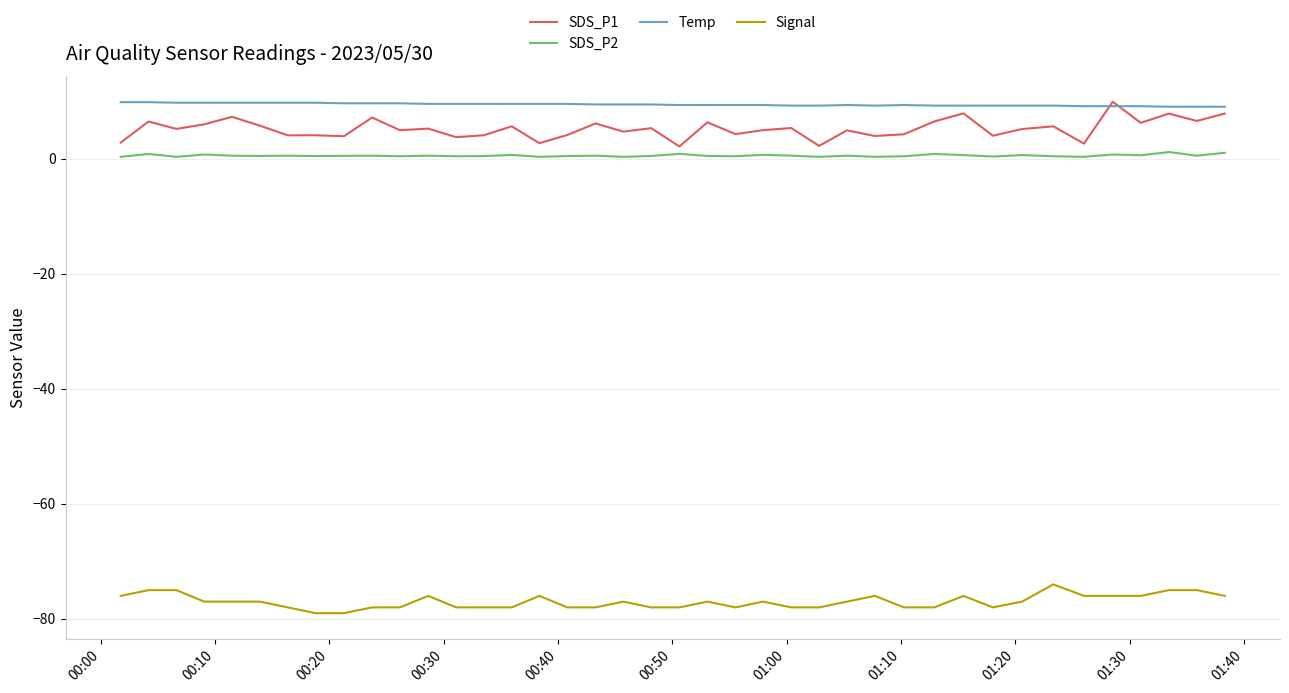

What is the highest value of the Signal series?

-74.0